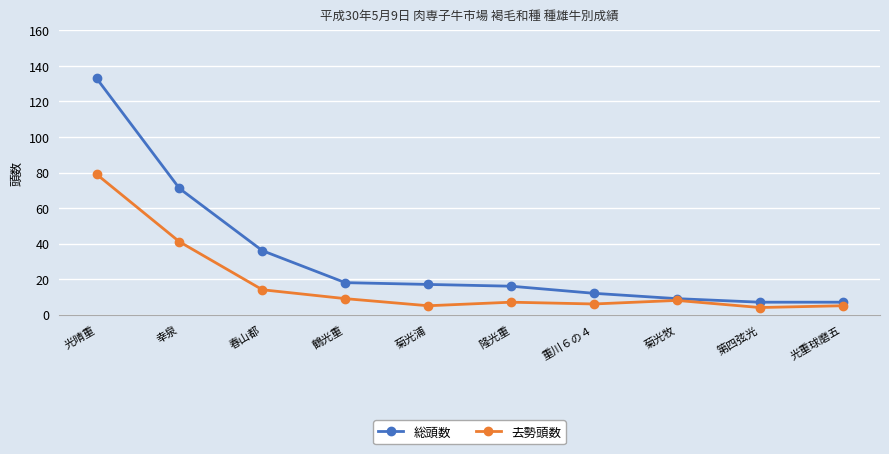

What is the total value across all series at 菊光牧?

17